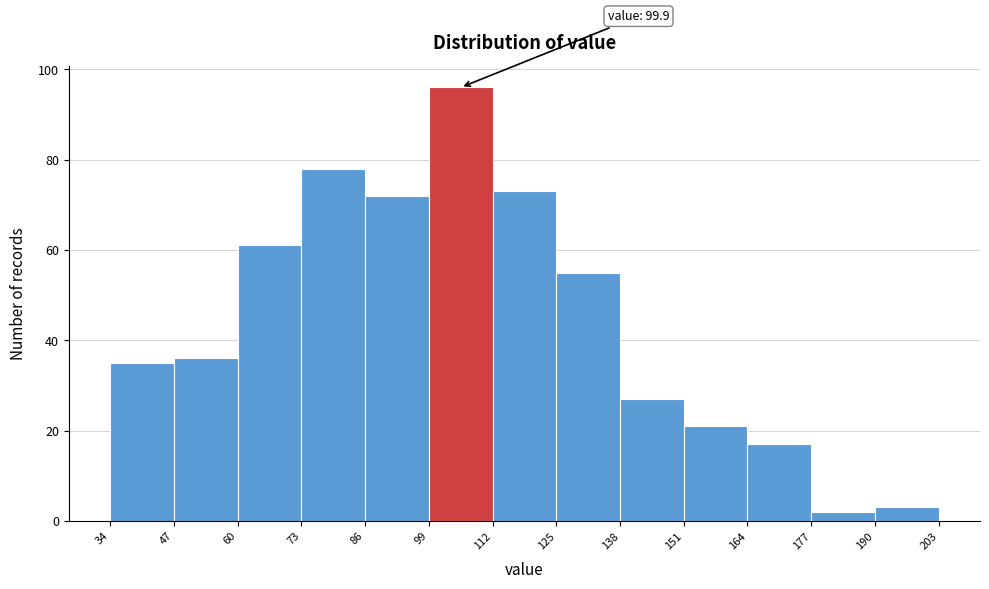

Over which range of the x-axis is the bar tallest?

99 to 112